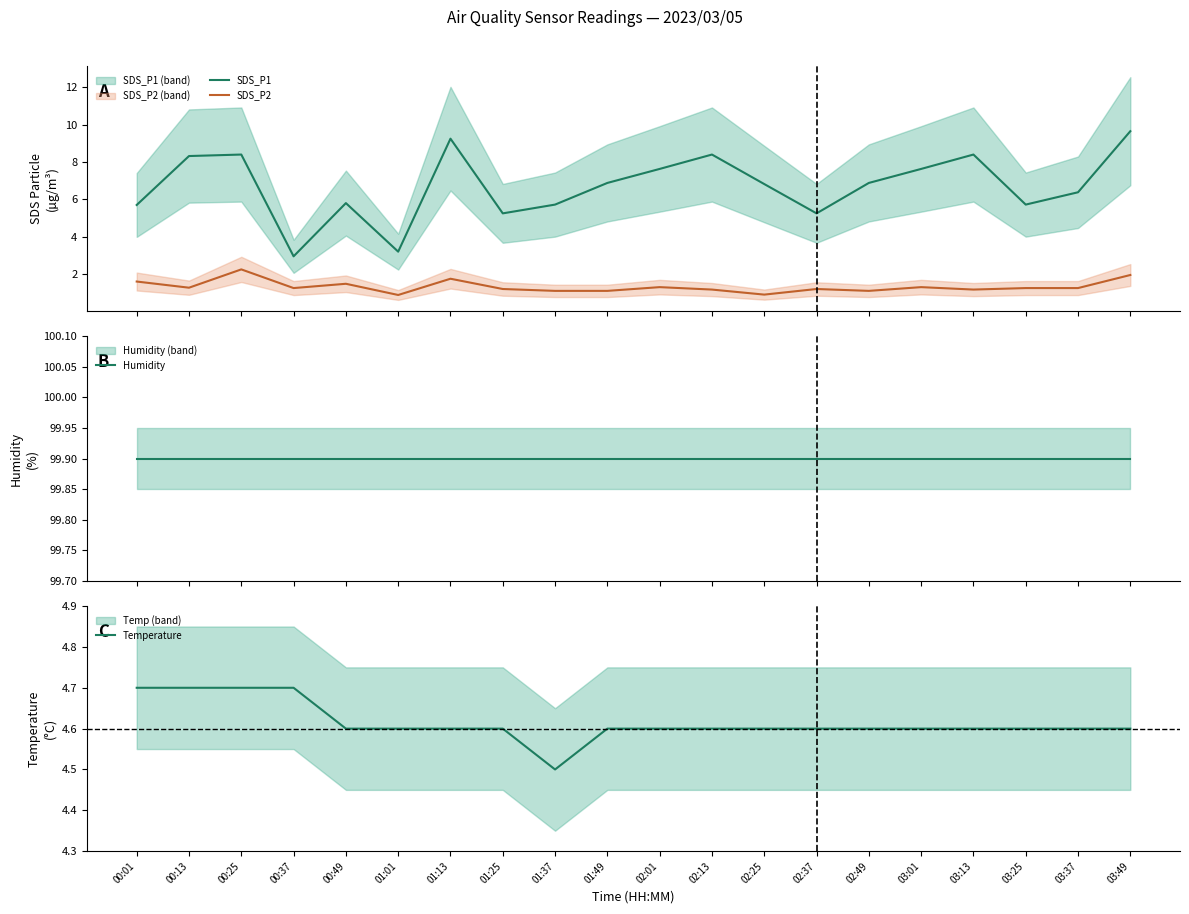

Which series has the widest spread of values?

SDS_P1